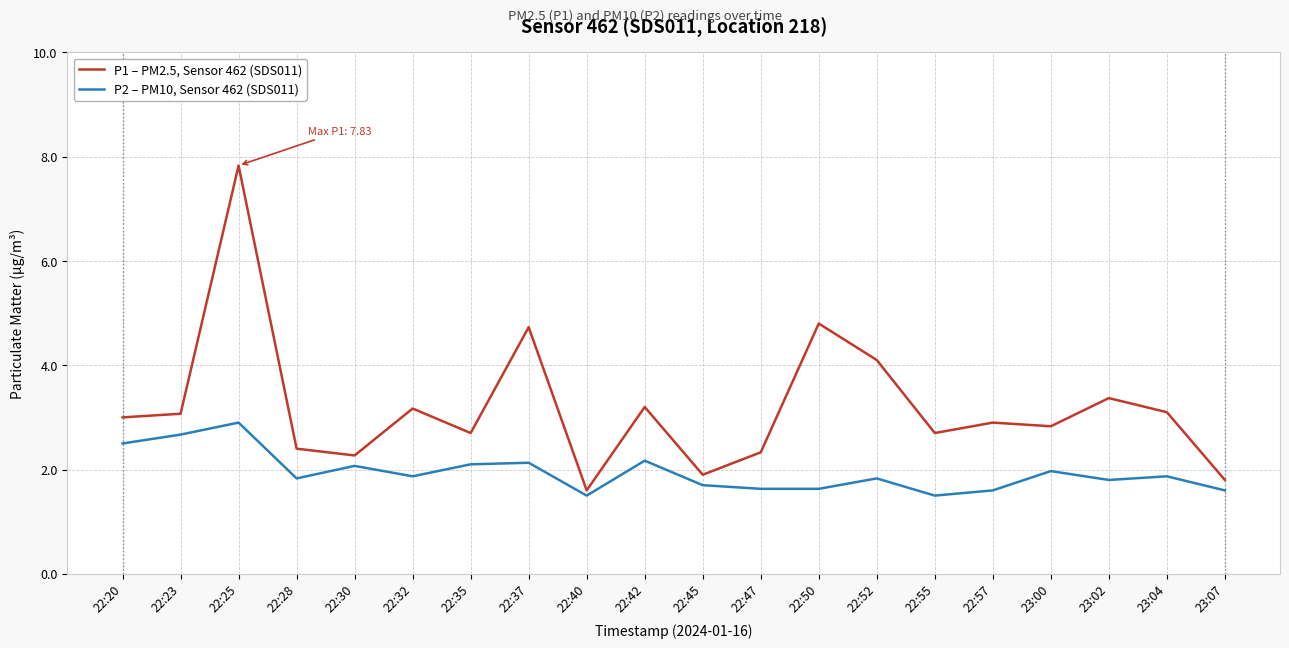

How many lines are shown in the chart?

2